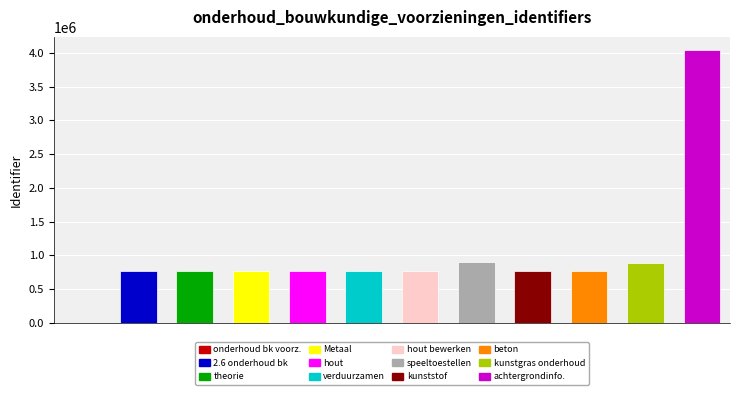

What is the sum of all values?

11963735